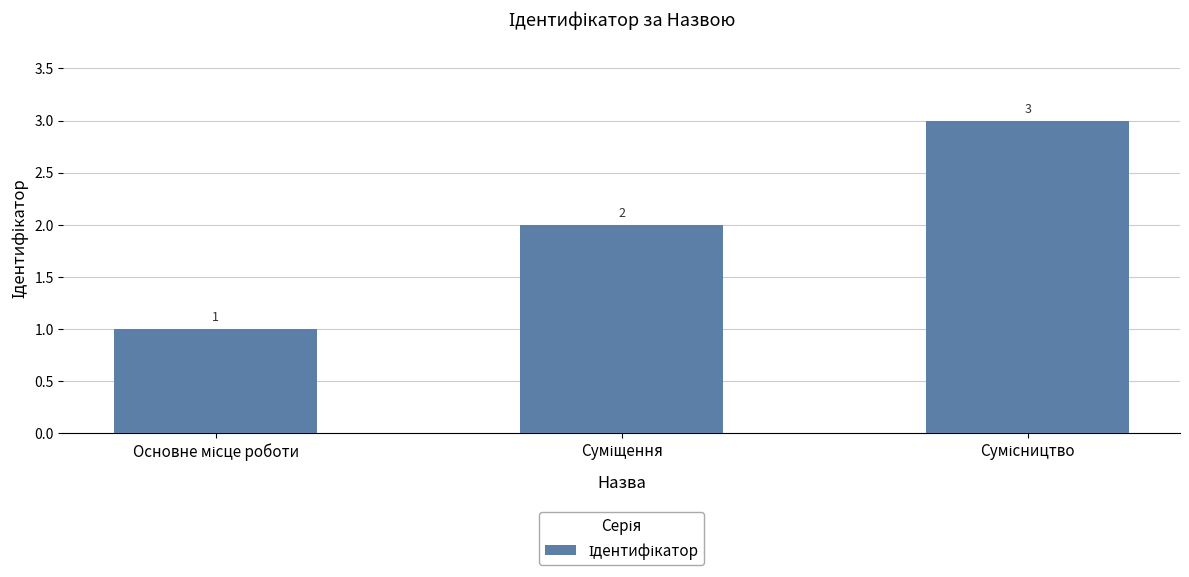

Reading left to right, what are all the values shown in this chart?

1	2	3